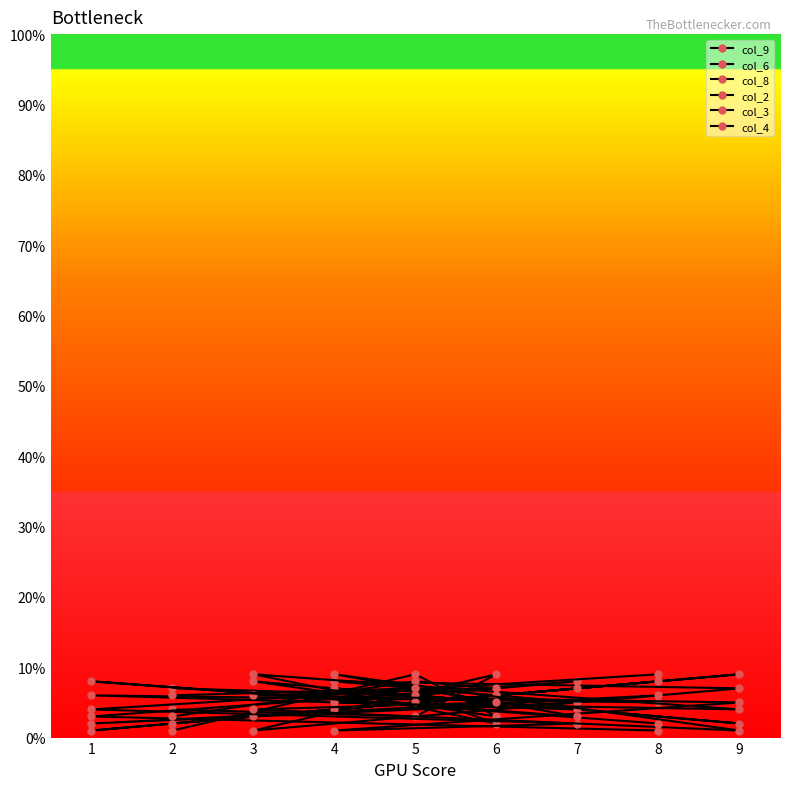

What is the total value across all series at 7?

29